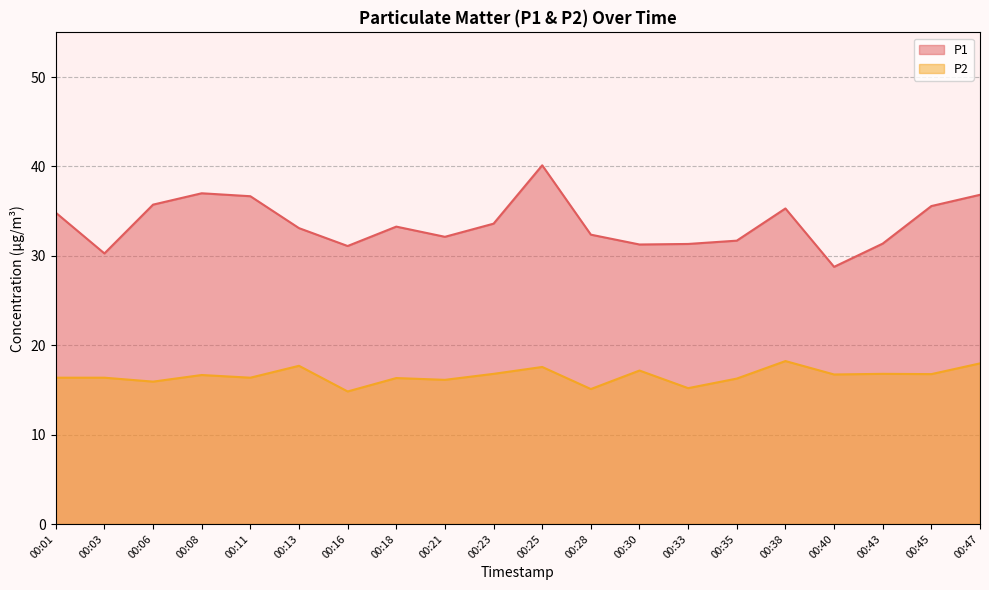

How many data points in P2 are less than 16?

4